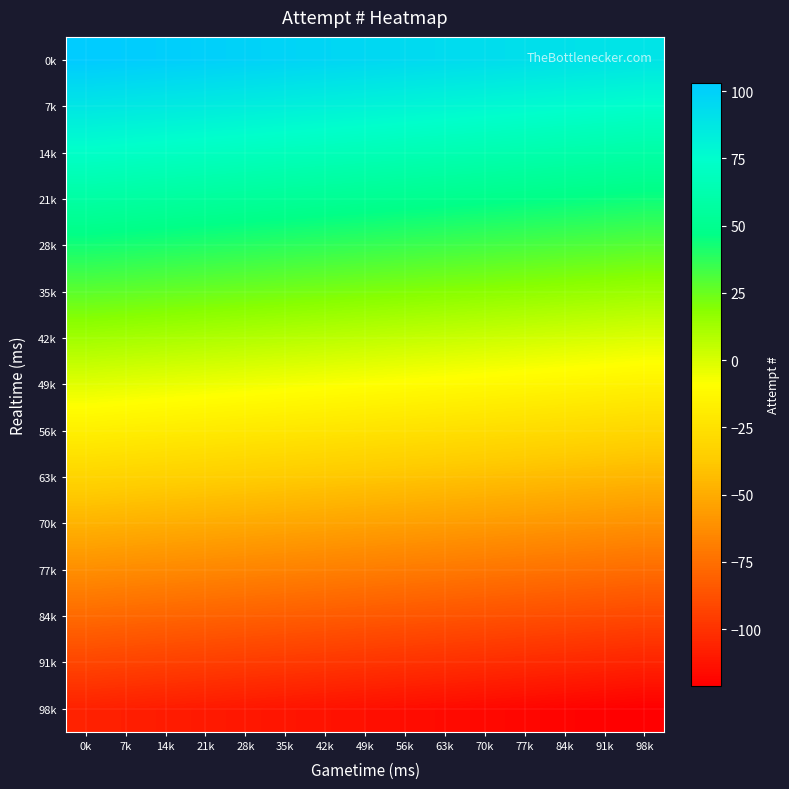

Reading right to left, transcribe all the data shown in this chart.

0k: 98k=89	91k=90	84k=91	77k=92	70k=93	63k=94	56k=95	49k=96	42k=97	35k=98	28k=99	21k=100	14k=101	7k=102	0k=103
7k: 98k=74	91k=75	84k=76	77k=77	70k=78	63k=79	56k=80	49k=81	42k=82	35k=83	28k=84	21k=85	14k=86	7k=87	0k=88
14k: 98k=59	91k=60	84k=61	77k=62	70k=63	63k=64	56k=65	49k=66	42k=67	35k=68	28k=69	21k=70	14k=71	7k=72	0k=73
21k: 98k=44	91k=45	84k=46	77k=47	70k=48	63k=49	56k=50	49k=51	42k=52	35k=53	28k=54	21k=55	14k=56	7k=57	0k=58
28k: 98k=29	91k=30	84k=31	77k=32	70k=33	63k=34	56k=35	49k=36	42k=37	35k=38	28k=39	21k=40	14k=41	7k=42	0k=43
35k: 98k=14	91k=15	84k=16	77k=17	70k=18	63k=19	56k=20	49k=21	42k=22	35k=23	28k=24	21k=25	14k=26	7k=27	0k=28
42k: 98k=-1	91k=0	84k=1	77k=2	70k=3	63k=4	56k=5	49k=6	42k=7	35k=8	28k=9	21k=10	14k=11	7k=12	0k=13
49k: 98k=-16	91k=-15	84k=-14	77k=-13	70k=-12	63k=-11	56k=-10	49k=-9	42k=-8	35k=-7	28k=-6	21k=-5	14k=-4	7k=-3	0k=-2
56k: 98k=-31	91k=-30	84k=-29	77k=-28	70k=-27	63k=-26	56k=-25	49k=-24	42k=-23	35k=-22	28k=-21	21k=-20	14k=-19	7k=-18	0k=-17
63k: 98k=-46	91k=-45	84k=-44	77k=-43	70k=-42	63k=-41	56k=-40	49k=-39	42k=-38	35k=-37	28k=-36	21k=-35	14k=-34	7k=-33	0k=-32
70k: 98k=-61	91k=-60	84k=-59	77k=-58	70k=-57	63k=-56	56k=-55	49k=-54	42k=-53	35k=-52	28k=-51	21k=-50	14k=-49	7k=-48	0k=-47
77k: 98k=-76	91k=-75	84k=-74	77k=-73	70k=-72	63k=-71	56k=-70	49k=-69	42k=-68	35k=-67	28k=-66	21k=-65	14k=-64	7k=-63	0k=-62
84k: 98k=-91	91k=-90	84k=-89	77k=-88	70k=-87	63k=-86	56k=-85	49k=-84	42k=-83	35k=-82	28k=-81	21k=-80	14k=-79	7k=-78	0k=-77
91k: 98k=-106	91k=-105	84k=-104	77k=-103	70k=-102	63k=-101	56k=-100	49k=-99	42k=-98	35k=-97	28k=-96	21k=-95	14k=-94	7k=-93	0k=-92
98k: 98k=-121	91k=-120	84k=-119	77k=-118	70k=-117	63k=-116	56k=-115	49k=-114	42k=-113	35k=-112	28k=-111	21k=-110	14k=-109	7k=-108	0k=-107